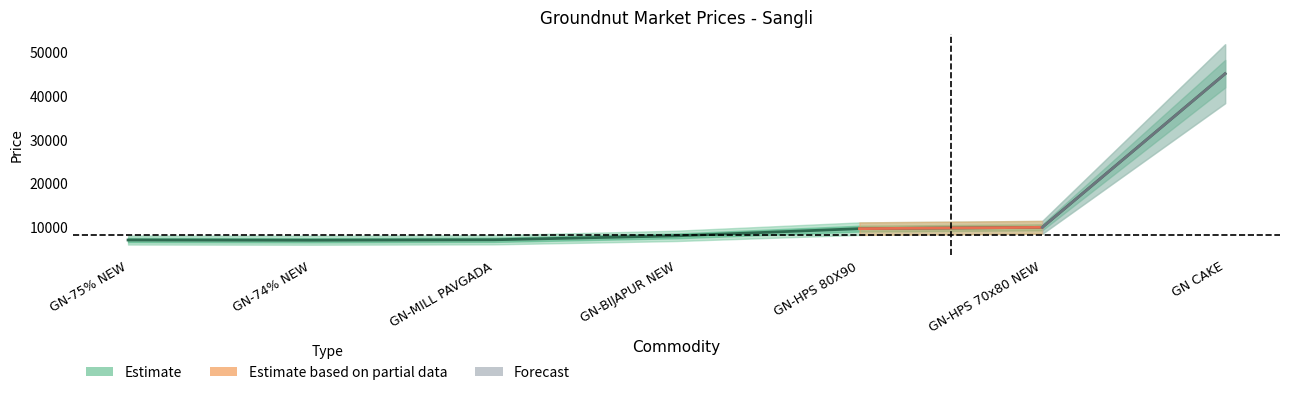

Reading left to right, what are all the values shown in this chart?

GN-75% NEW=6950	GN-74% NEW=6900	GN-MILL PAVGADA=7000	GN-BIJAPUR NEW=7900	GN-HPS 80X90=9550	GN-HPS 70x80 NEW=9850	GN CAKE=45000